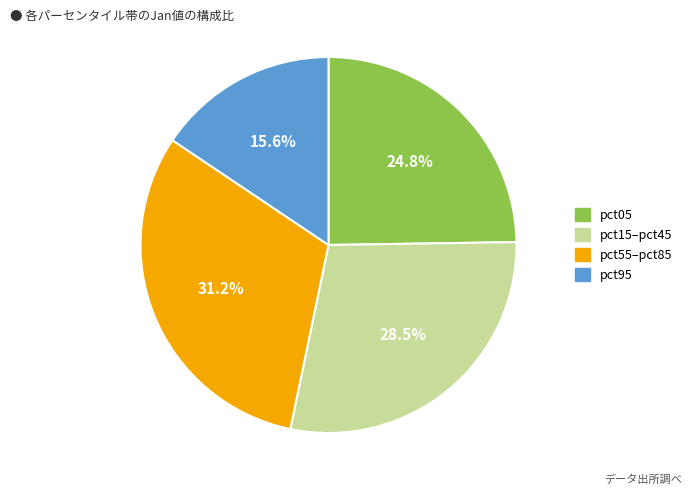

What is the total percentage of pct15–pct45 and pct95?

44.1%